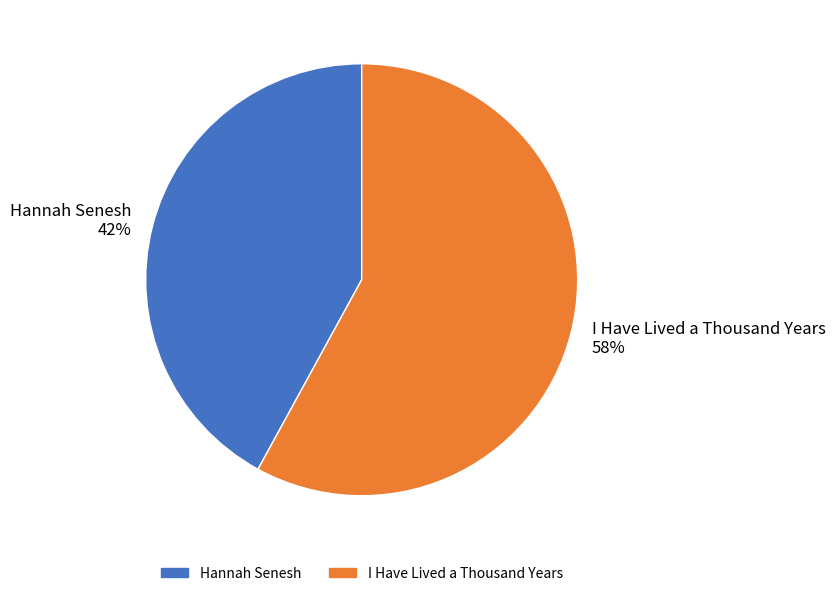

Count the number of slices in the pie.

2